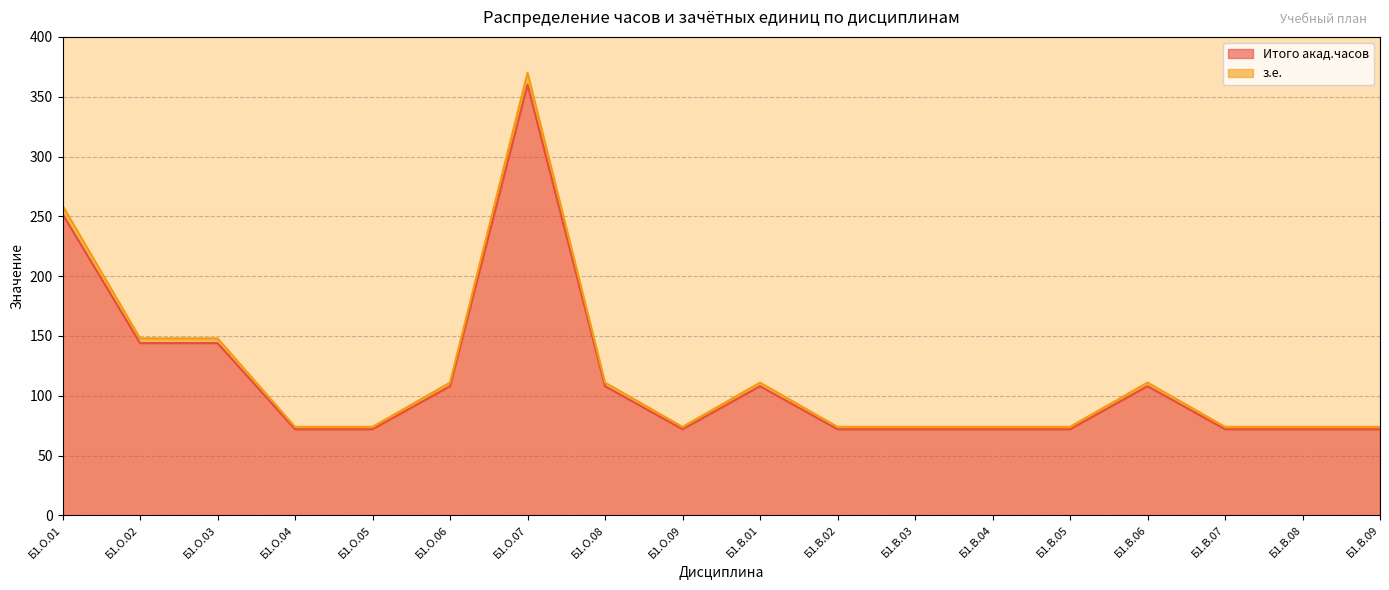

Where is the first local maximum for Итого акад.часов?

Б1.О.07